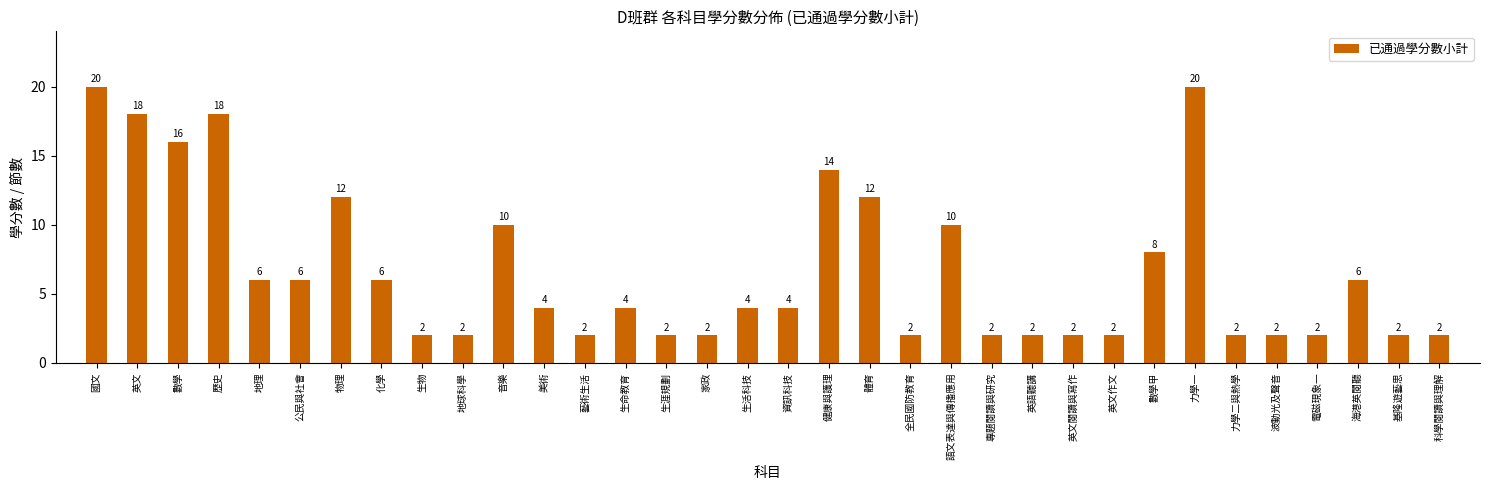

Reading left to right, list all the values displayed in this chart.

國文=20	英文=18	數學=16	歷史=18	地理=6	公民與社會=6	物理=12	化學=6	生物=2	地球科學=2	音樂=10	美術=4	藝術生活=2	生命教育=4	生涯規劃=2	家政=2	生活科技=4	資訊科技=4	健康與護理=14	體育=12	全民國防教育=2	語文表達與傳播應用=10	專題閱讀與研究=2	英語聽講=2	英文閱讀與寫作=2	英文作文=2	數學甲=8	力學一=20	力學二與熱學=2	波動光及聲音=2	電磁現象一=2	海港英閱聽=6	基隆遊藝思=2	科學閱讀與理解=2